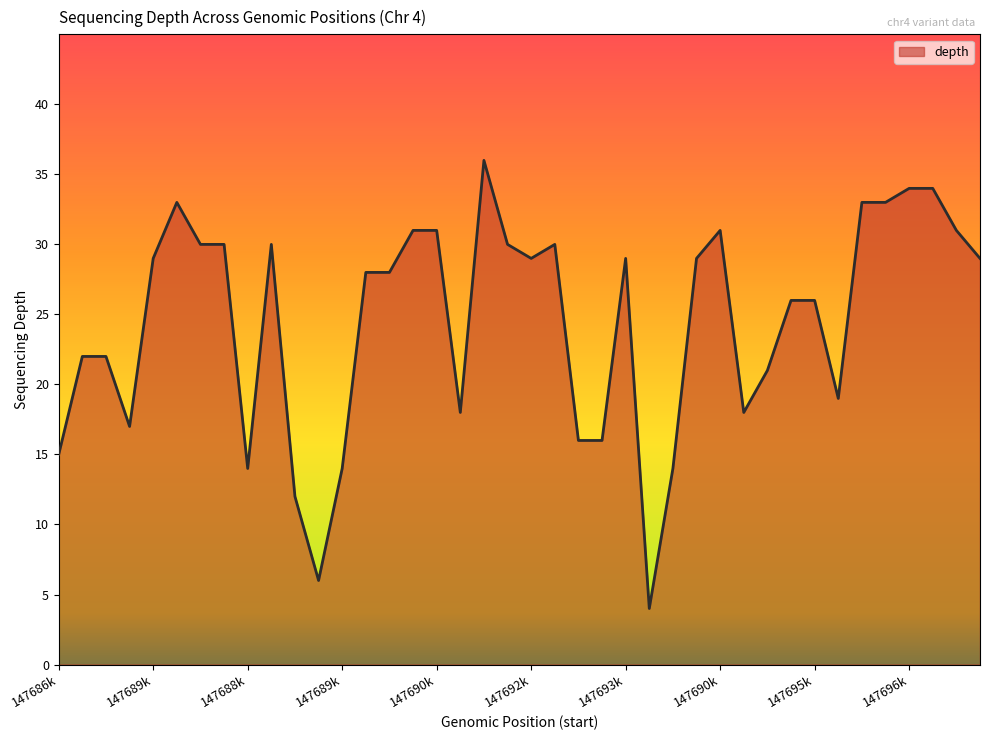

How many distinct data groups are displayed?

1